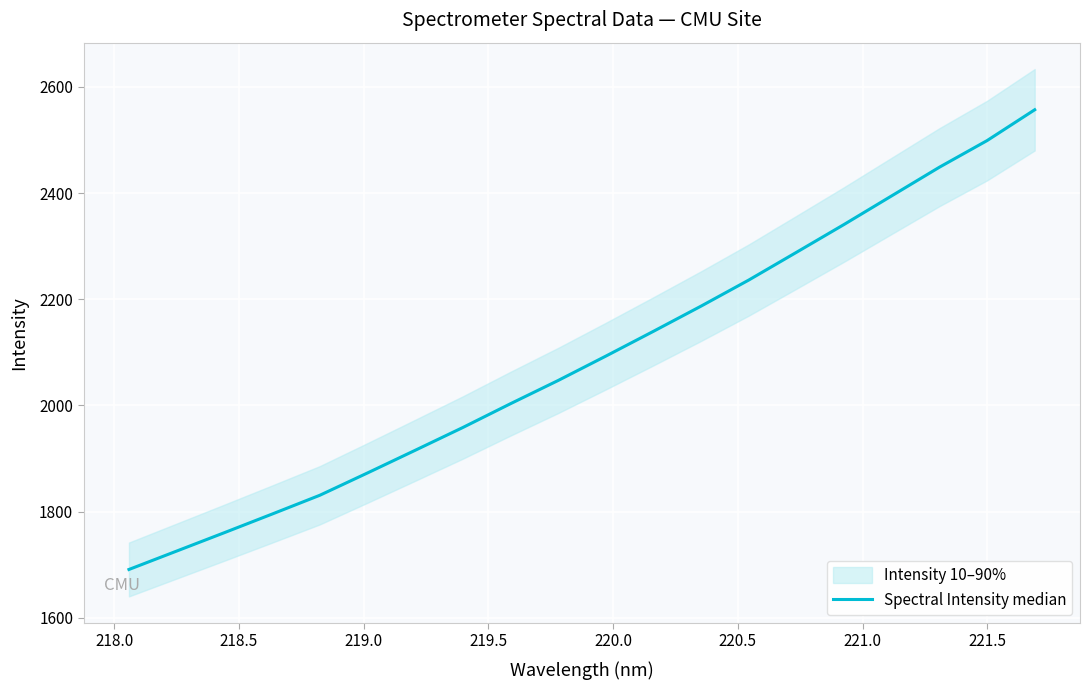

Reading right to left, list all the values displayed in this chart.

2556.8	2498.8	2448.7	2394.8	2340.9	2288.4	2236.2	2187.1	2139.6	2092.8	2047.0	2003.2	1958.4	1915.4	1872.7	1830.7	1795.3	1760.3	1725.6	1691.0